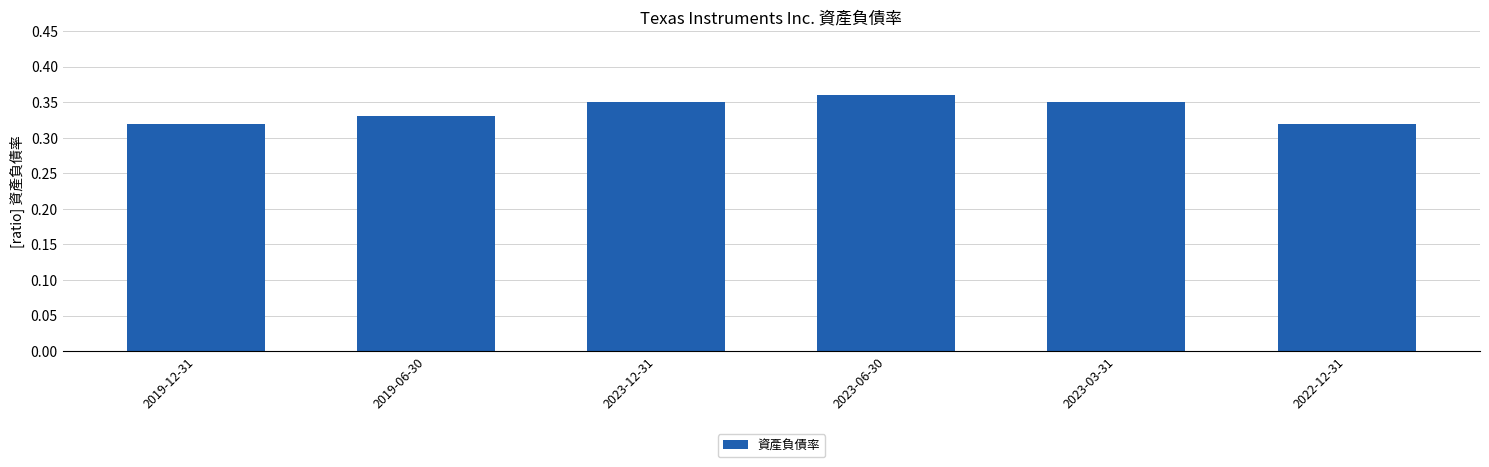

Which category has the highest value across all series?

2023-06-30